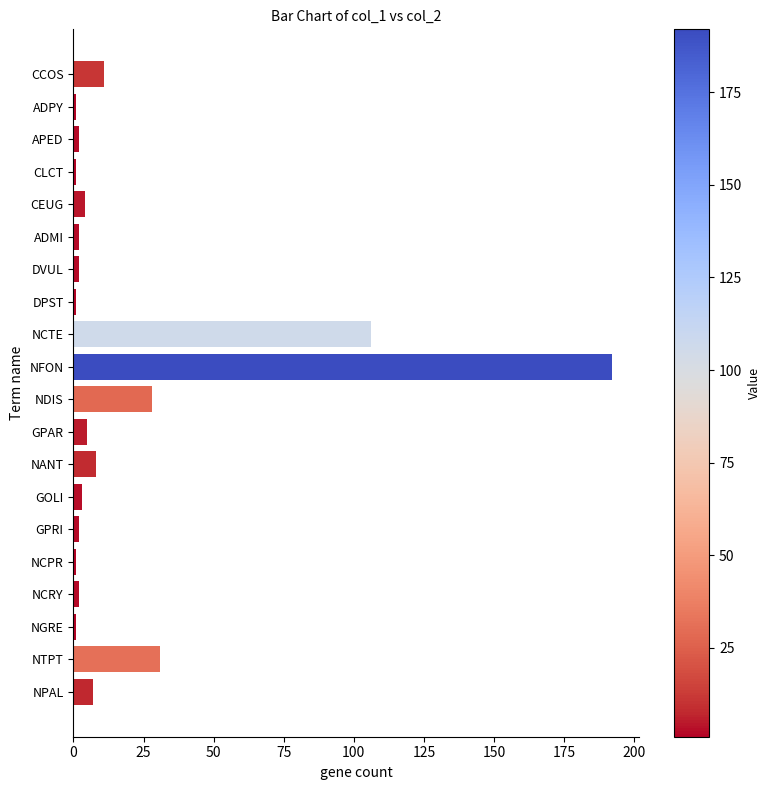

What is the difference between the maximum and minimum values?

191